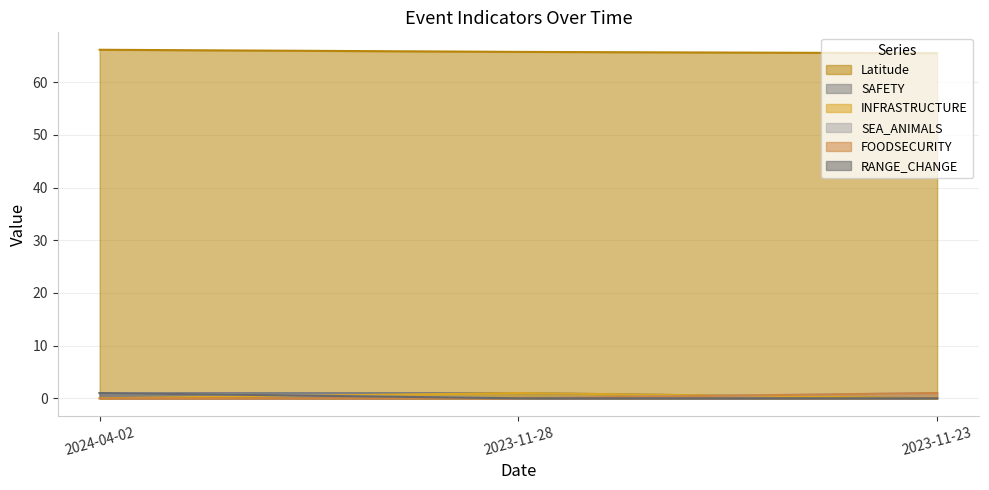

Which series has the widest spread of values?

SAFETY